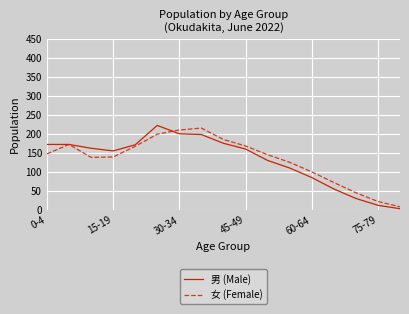

What is the maximum value for 女 (Female)?

215